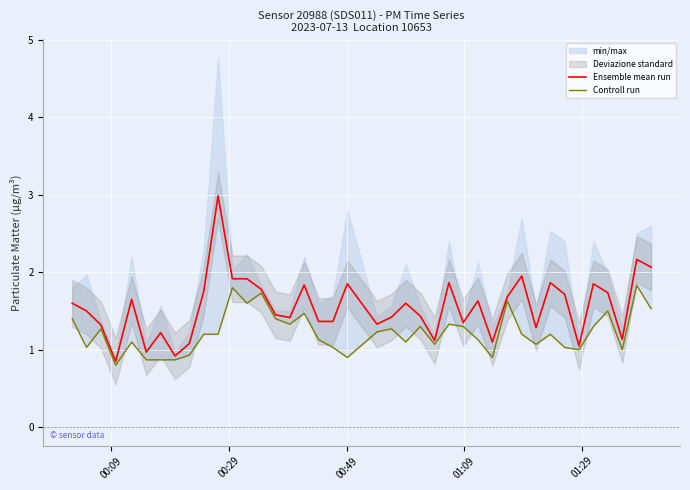

What is the highest value of the Ensemble mean run series?

3.0